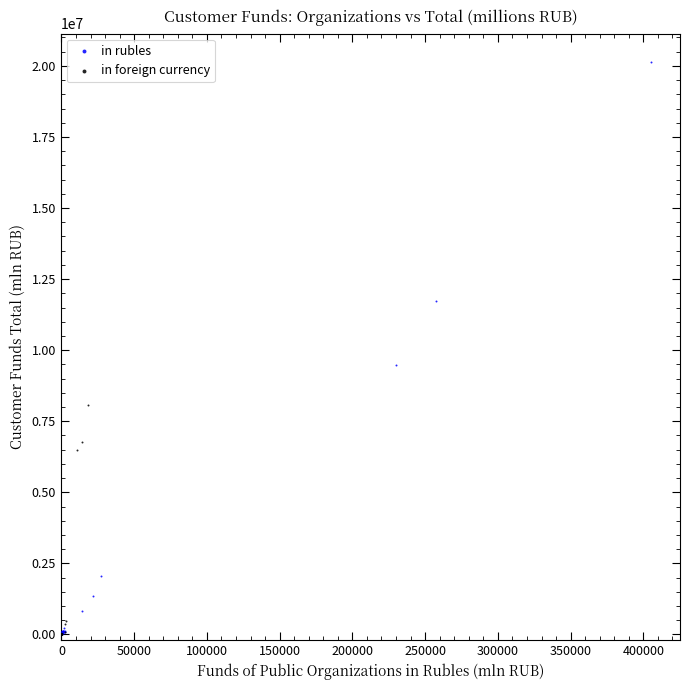

Which series reaches the maximum Y coordinate?

in rubles